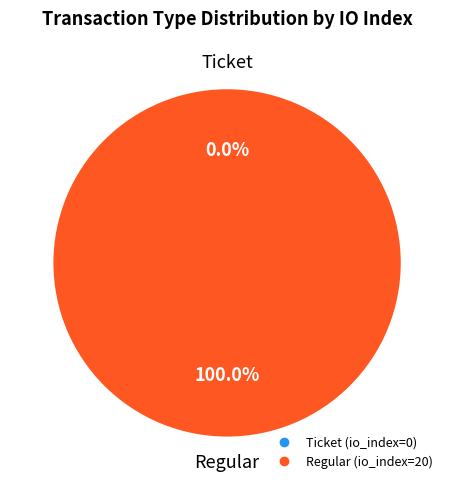

Rank the categories by value from lowest to highest.

Ticket (io_index=0), Regular (io_index=20)